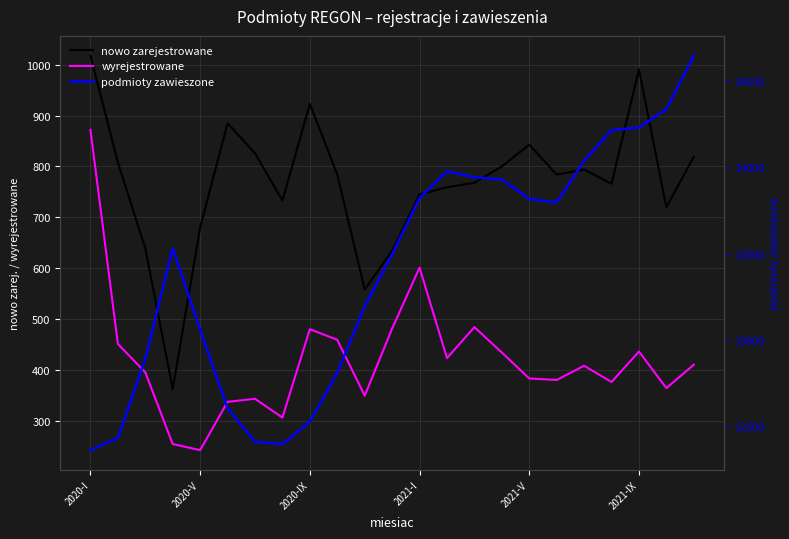

Is it true that nowo zarejestrowane equals 1018 at 2020-I?

True